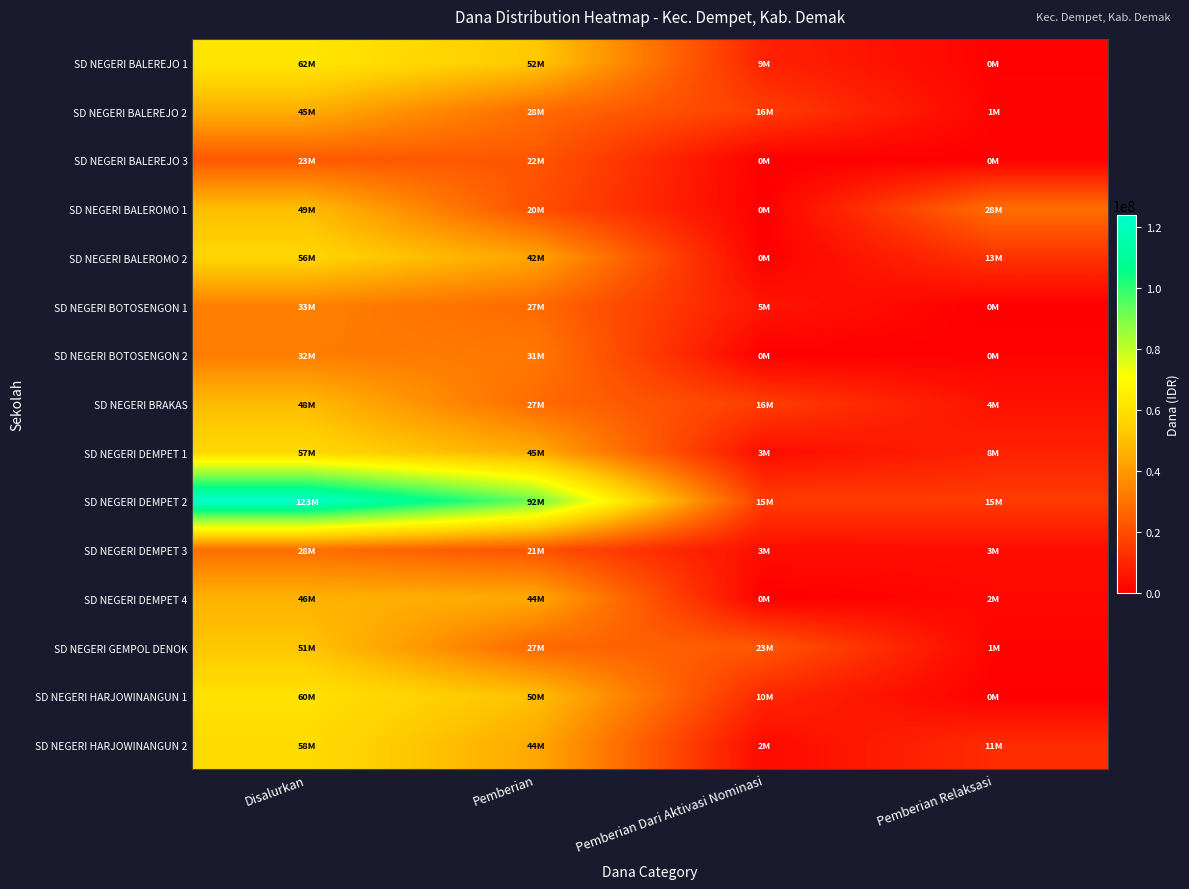

Reading left to right, extract all data points from this chart.

SD NEGERI BALEREJO 1: Disalurkan=62325000	Pemberian=52425000	Pemberian Dari Aktivasi Nominasi=9000000	Pemberian Relaksasi=900000
SD NEGERI BALEREJO 2: Disalurkan=45450000	Pemberian=28125000	Pemberian Dari Aktivasi Nominasi=16200000	Pemberian Relaksasi=1125000
SD NEGERI BALEREJO 3: Disalurkan=23175000	Pemberian=22725000	Pemberian Dari Aktivasi Nominasi=0	Pemberian Relaksasi=450000
SD NEGERI BALEROMO 1: Disalurkan=49500000	Pemberian=20700000	Pemberian Dari Aktivasi Nominasi=0	Pemberian Relaksasi=28800000
SD NEGERI BALEROMO 2: Disalurkan=56700000	Pemberian=42975000	Pemberian Dari Aktivasi Nominasi=225000	Pemberian Relaksasi=13500000
SD NEGERI BOTOSENGON 1: Disalurkan=33525000	Pemberian=27675000	Pemberian Dari Aktivasi Nominasi=5850000	Pemberian Relaksasi=0
SD NEGERI BOTOSENGON 2: Disalurkan=32400000	Pemberian=31500000	Pemberian Dari Aktivasi Nominasi=0	Pemberian Relaksasi=900000
SD NEGERI BRAKAS: Disalurkan=48825000	Pemberian=27900000	Pemberian Dari Aktivasi Nominasi=16200000	Pemberian Relaksasi=4725000
SD NEGERI DEMPET 1: Disalurkan=57375000	Pemberian=45000000	Pemberian Dari Aktivasi Nominasi=3600000	Pemberian Relaksasi=8775000
SD NEGERI DEMPET 2: Disalurkan=123750000	Pemberian=92250000	Pemberian Dari Aktivasi Nominasi=15750000	Pemberian Relaksasi=15750000
SD NEGERI DEMPET 3: Disalurkan=28800000	Pemberian=21825000	Pemberian Dari Aktivasi Nominasi=3600000	Pemberian Relaksasi=3375000
SD NEGERI DEMPET 4: Disalurkan=46575000	Pemberian=44325000	Pemberian Dari Aktivasi Nominasi=0	Pemberian Relaksasi=2250000
SD NEGERI GEMPOL DENOK: Disalurkan=51525000	Pemberian=27000000	Pemberian Dari Aktivasi Nominasi=23175000	Pemberian Relaksasi=1350000
SD NEGERI HARJOWINANGUN 1: Disalurkan=60750000	Pemberian=50175000	Pemberian Dari Aktivasi Nominasi=10350000	Pemberian Relaksasi=225000
SD NEGERI HARJOWINANGUN 2: Disalurkan=58500000	Pemberian=44100000	Pemberian Dari Aktivasi Nominasi=2700000	Pemberian Relaksasi=11700000